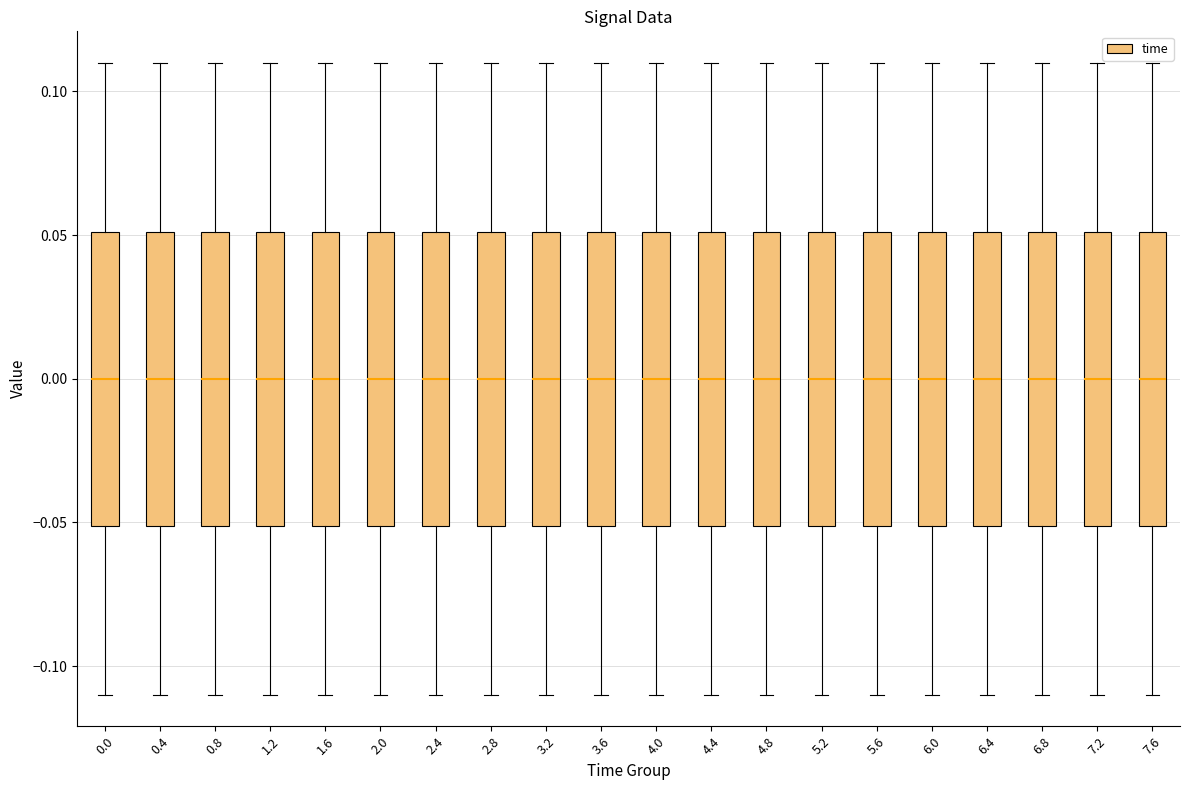

Reading left to right, transcribe this box plot: for each box, give where its median line is, the range the box spans, and where its two whiskers end, as read against the y-axis. The values are not printed on the chart, so give them approximately, as read against the axis.

0.0: median 0.00, box -0.05 to 0.05, whiskers -0.11 to 0.11
0.4: median 0.00, box -0.05 to 0.05, whiskers -0.11 to 0.11
0.8: median 0.00, box -0.05 to 0.05, whiskers -0.11 to 0.11
1.2: median 0.00, box -0.05 to 0.05, whiskers -0.11 to 0.11
1.6: median 0.00, box -0.05 to 0.05, whiskers -0.11 to 0.11
2.0: median 0.00, box -0.05 to 0.05, whiskers -0.11 to 0.11
2.4: median 0.00, box -0.05 to 0.05, whiskers -0.11 to 0.11
2.8: median 0.00, box -0.05 to 0.05, whiskers -0.11 to 0.11
3.2: median 0.00, box -0.05 to 0.05, whiskers -0.11 to 0.11
3.6: median 0.00, box -0.05 to 0.05, whiskers -0.11 to 0.11
4.0: median 0.00, box -0.05 to 0.05, whiskers -0.11 to 0.11
4.4: median 0.00, box -0.05 to 0.05, whiskers -0.11 to 0.11
4.8: median 0.00, box -0.05 to 0.05, whiskers -0.11 to 0.11
5.2: median 0.00, box -0.05 to 0.05, whiskers -0.11 to 0.11
5.6: median 0.00, box -0.05 to 0.05, whiskers -0.11 to 0.11
6.0: median 0.00, box -0.05 to 0.05, whiskers -0.11 to 0.11
6.4: median 0.00, box -0.05 to 0.05, whiskers -0.11 to 0.11
6.8: median 0.00, box -0.05 to 0.05, whiskers -0.11 to 0.11
7.2: median 0.00, box -0.05 to 0.05, whiskers -0.11 to 0.11
7.6: median 0.00, box -0.05 to 0.05, whiskers -0.11 to 0.11